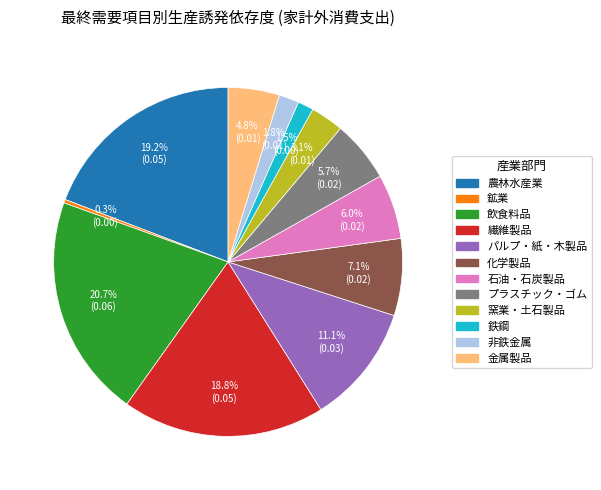

Is it true that 非鉄金属 is 2% of the pie?

True